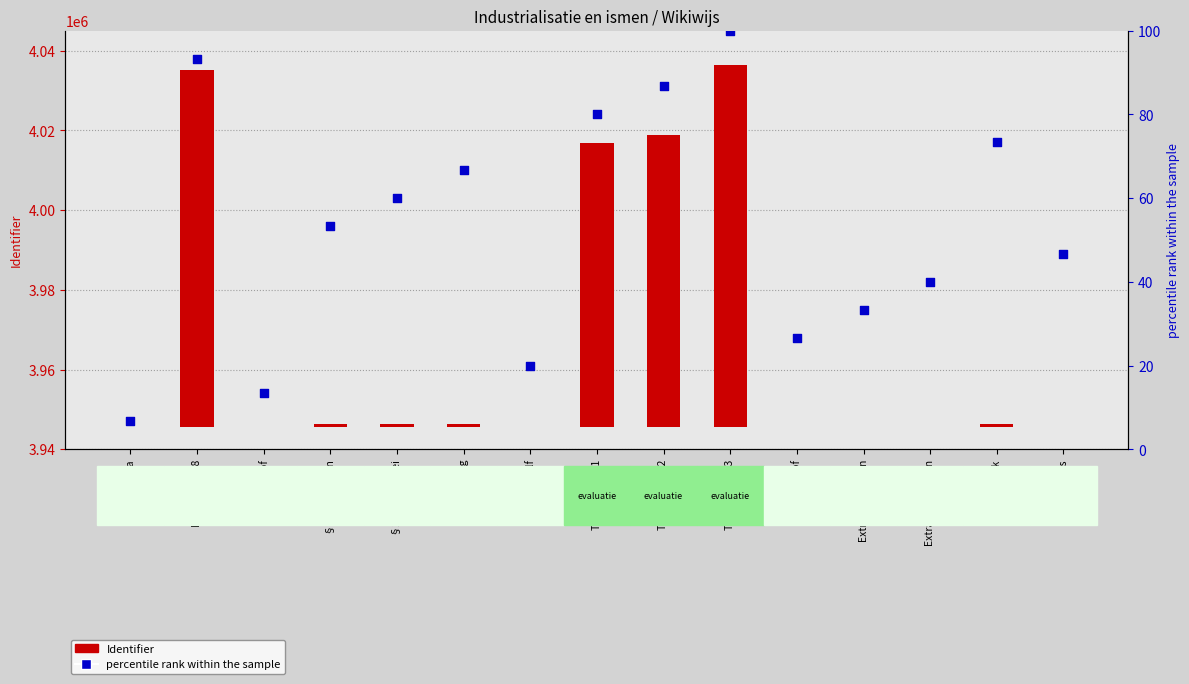

What are all the series names shown in the legend?

Identifier, percentile rank within the sample